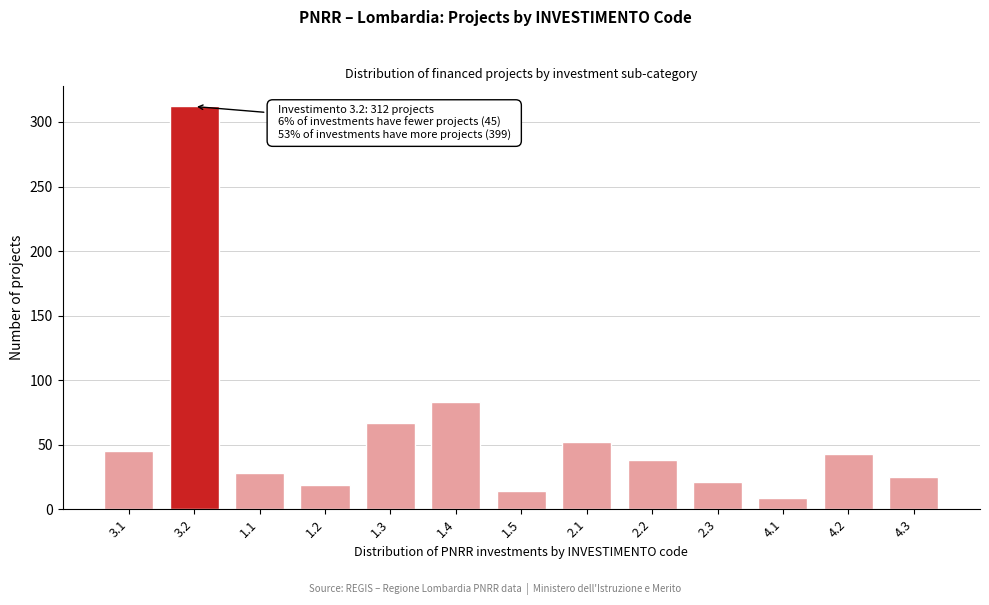

Reading right to left, transcribe all the data shown in this chart.

4.3=25	4.2=43	4.1=9	2.3=21	2.2=38	2.1=52	1.5=14	1.4=83	1.3=67	1.2=19	1.1=28	3.2=312	3.1=45